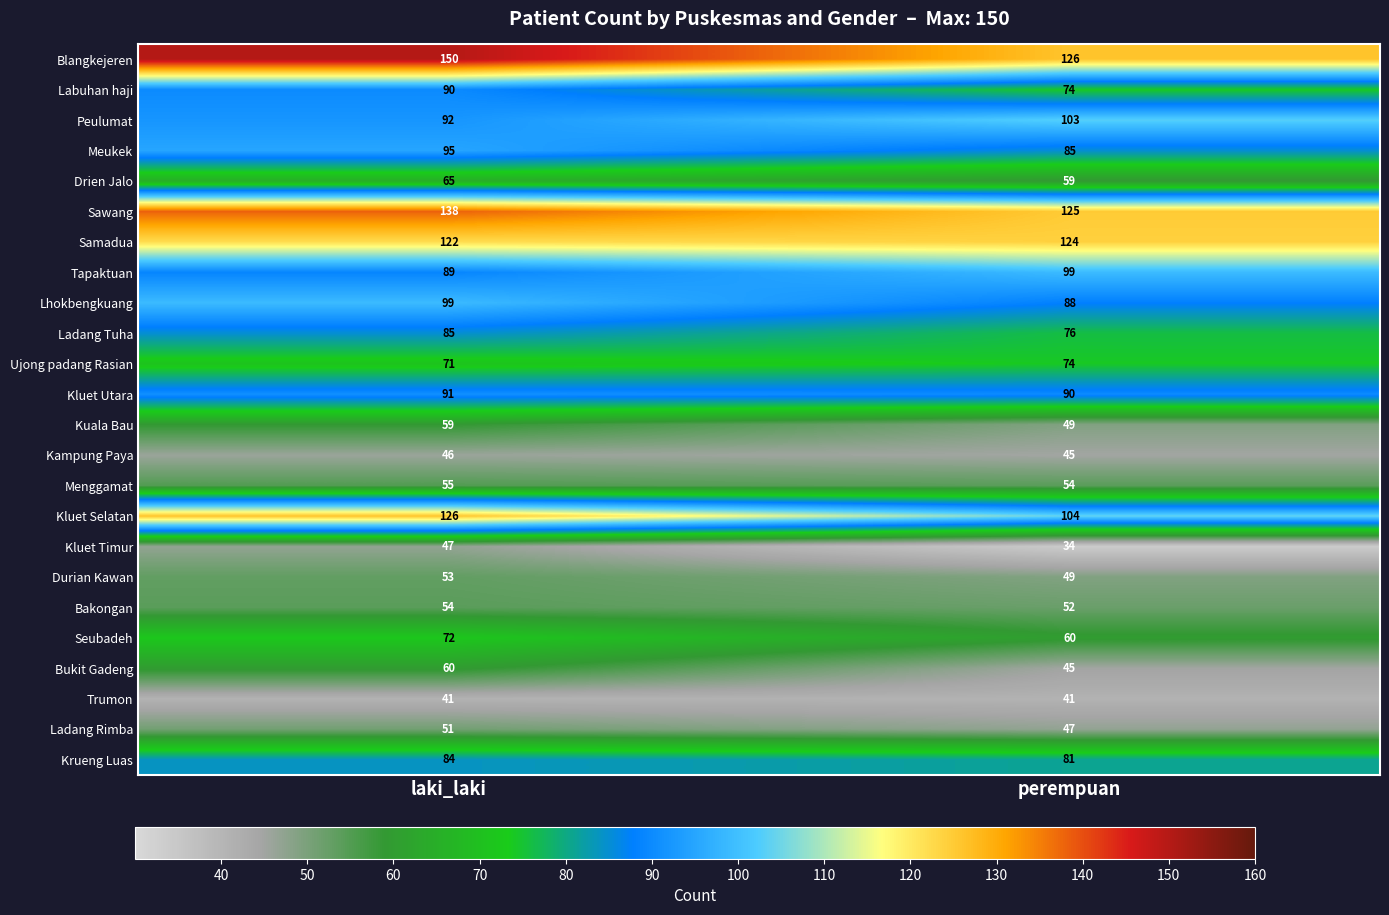

What is the difference between the maximum and minimum values in the Bukit Gadeng series?

15